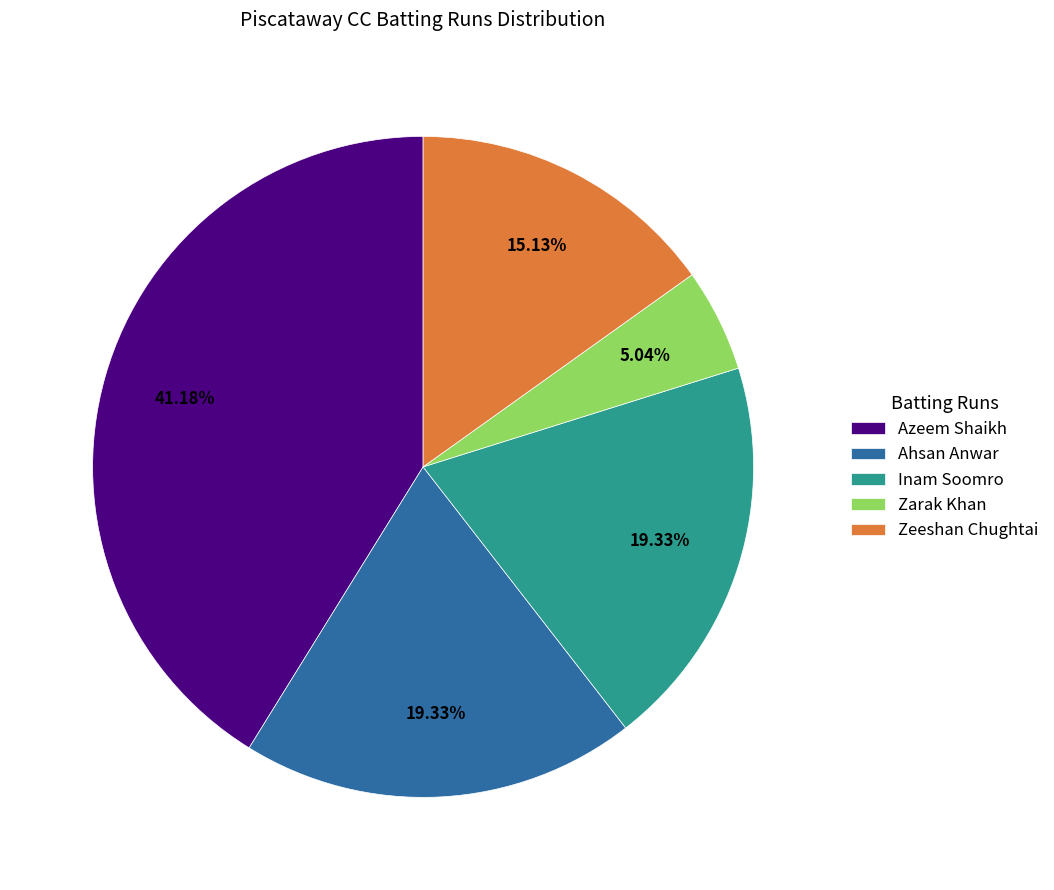

Does Inam Soomro represent more than half of the total?

No